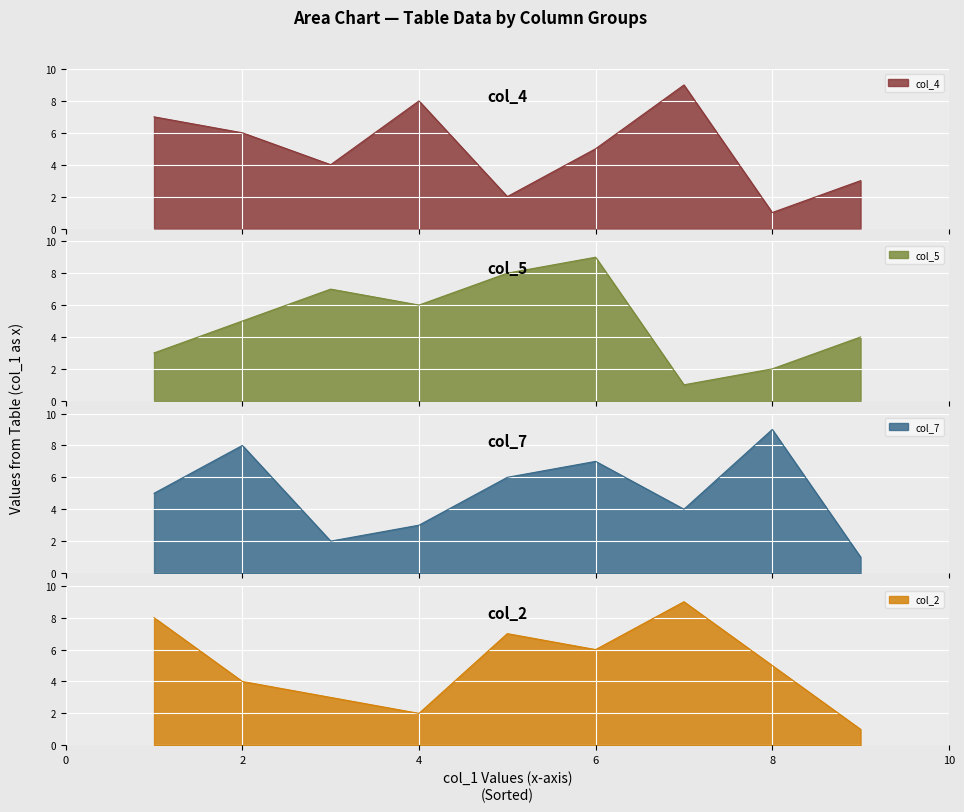

Which category has the highest value across all series?

7